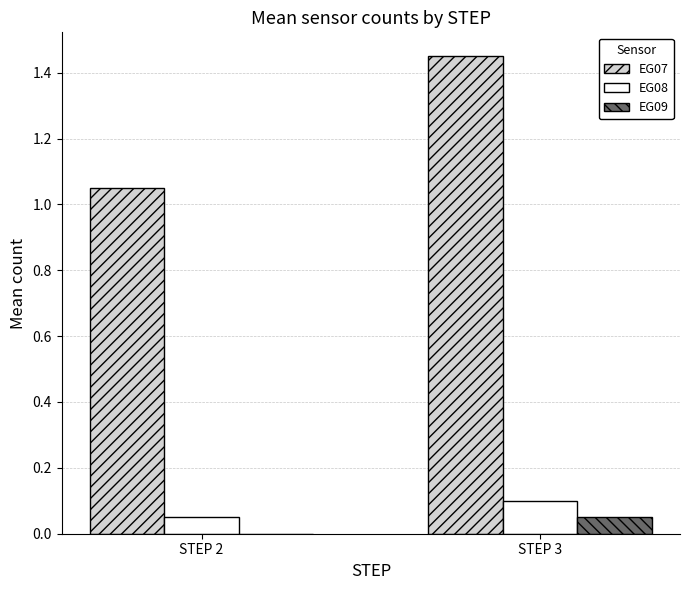

How many EG07 values are between 1 and 2?

2